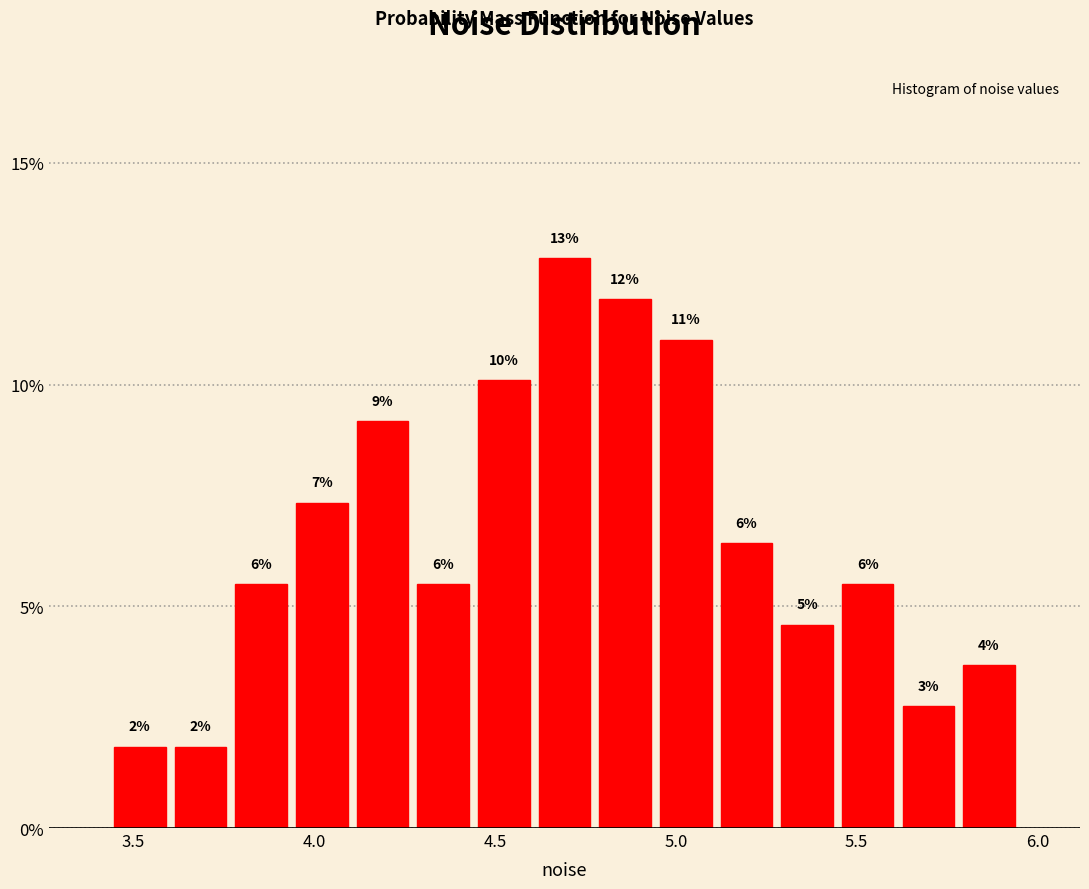

Around what value on the x-axis is the tallest bar? Give the approximate position of its centre, as read against the axis.

4.70